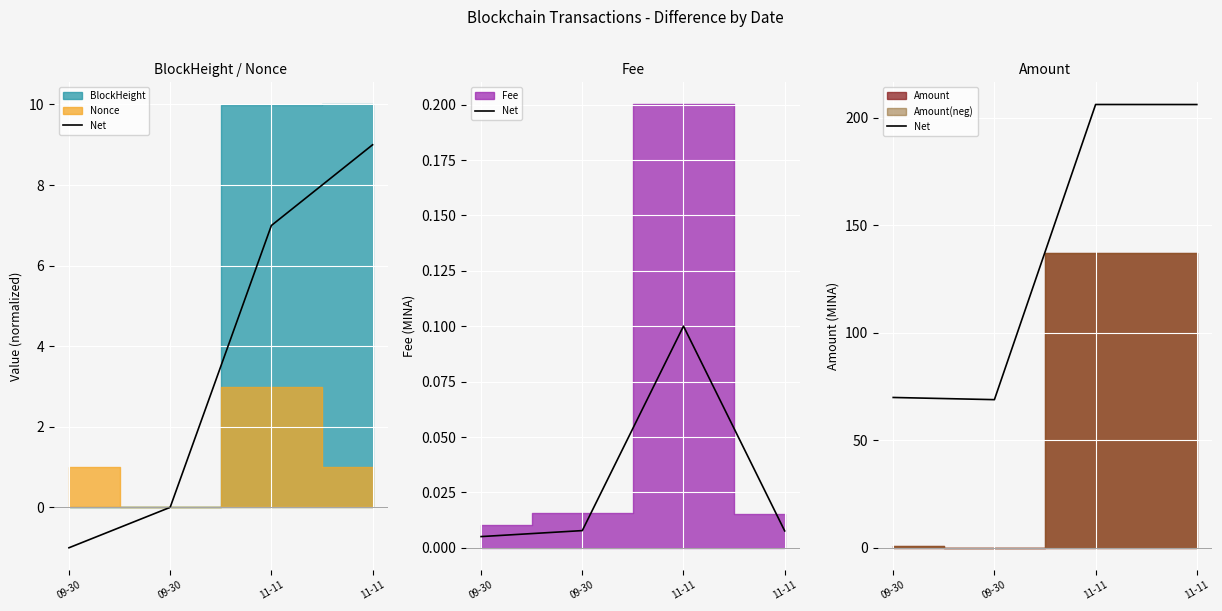

List the labels in order of value, smallest first.

09-30, 09-30, 11-11, 11-11